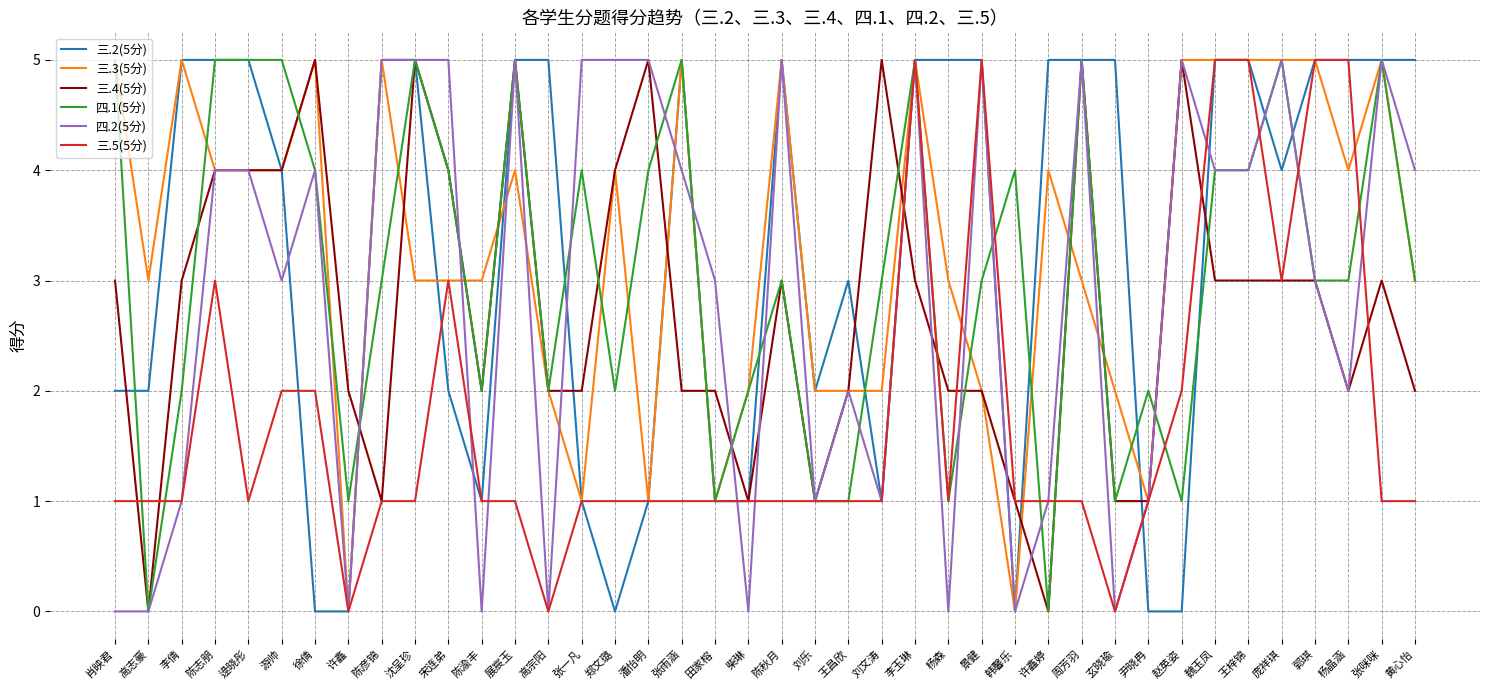

What position from the right is 展宸玉?

28